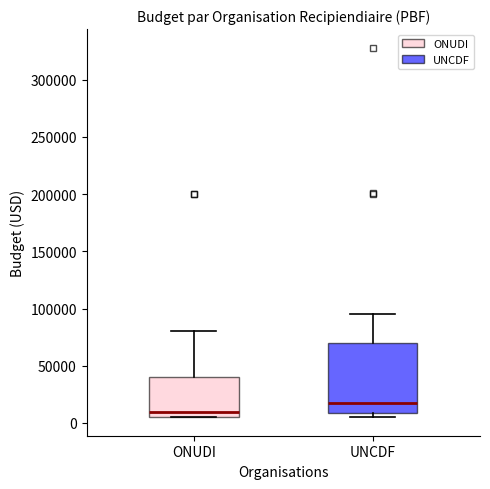

Which box is the tallest, from its lower edge to its upper edge?

UNCDF